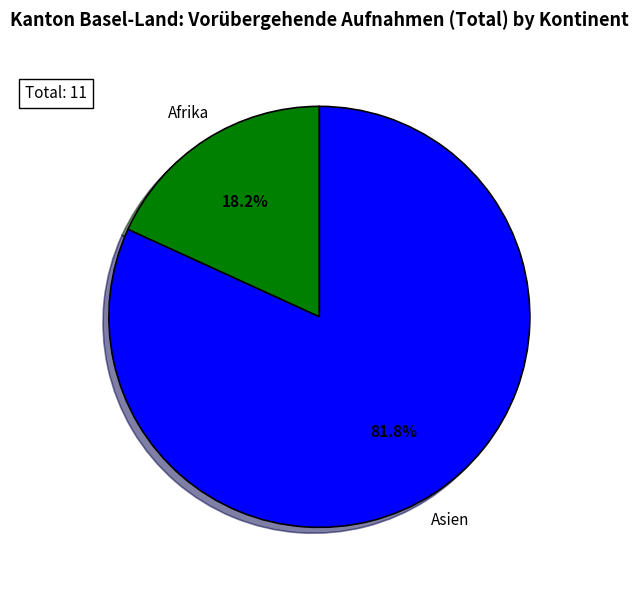

Between Afrika and Asien, which is larger?

Asien